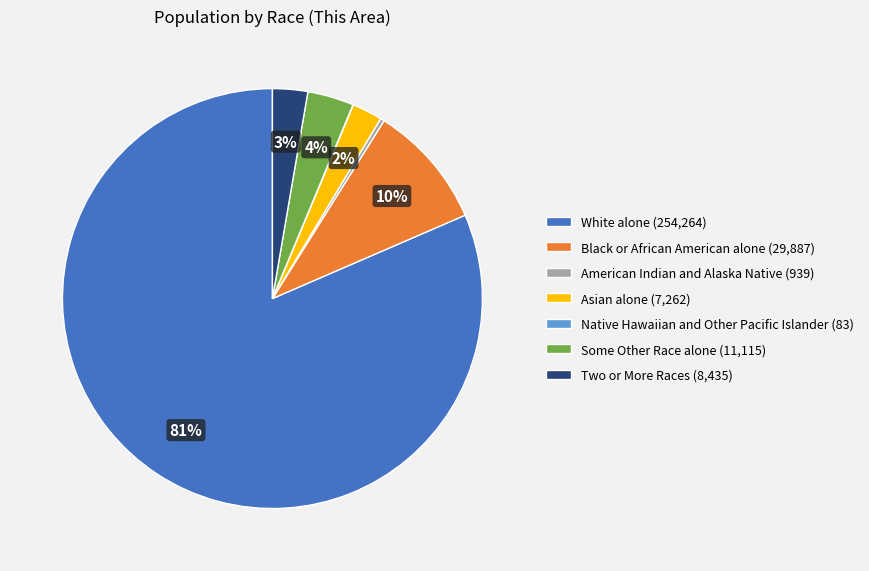

The Black or African American alone slice represents 24% of the pie. True or false?

False